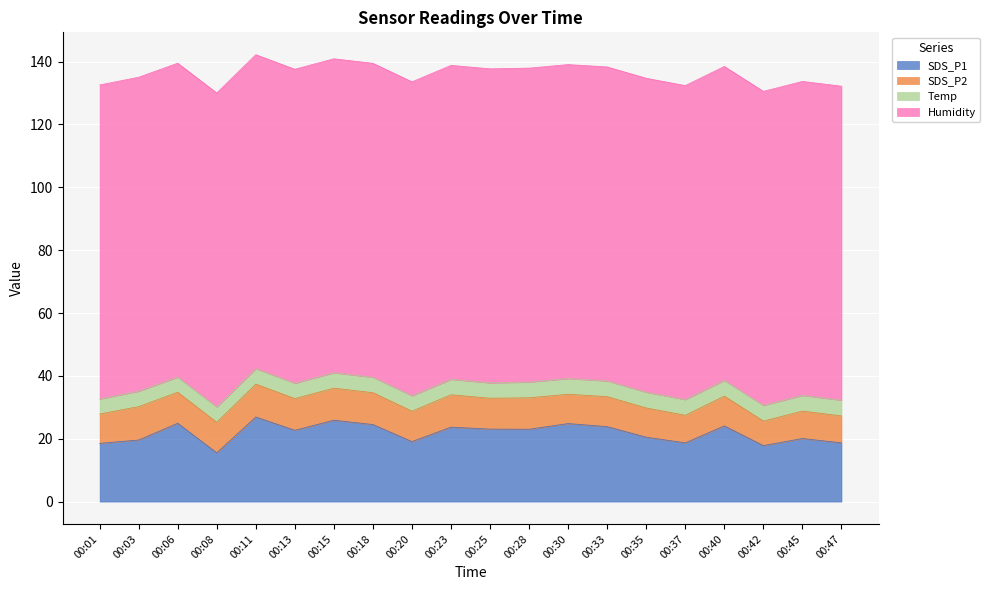

True or false: SDS_P1 and SDS_P2 cross at least once.

False